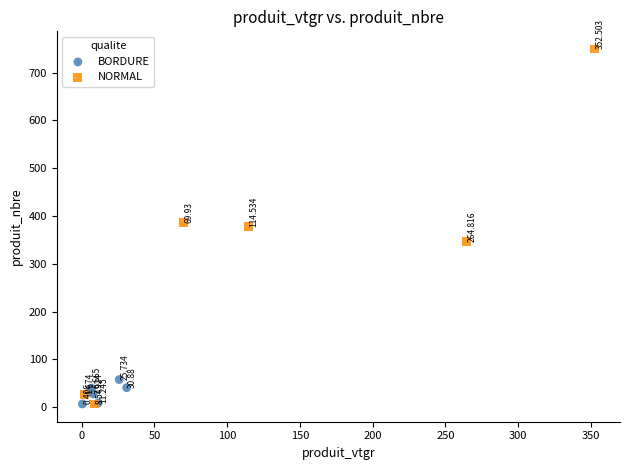

Which series contains the highest Y value?

NORMAL